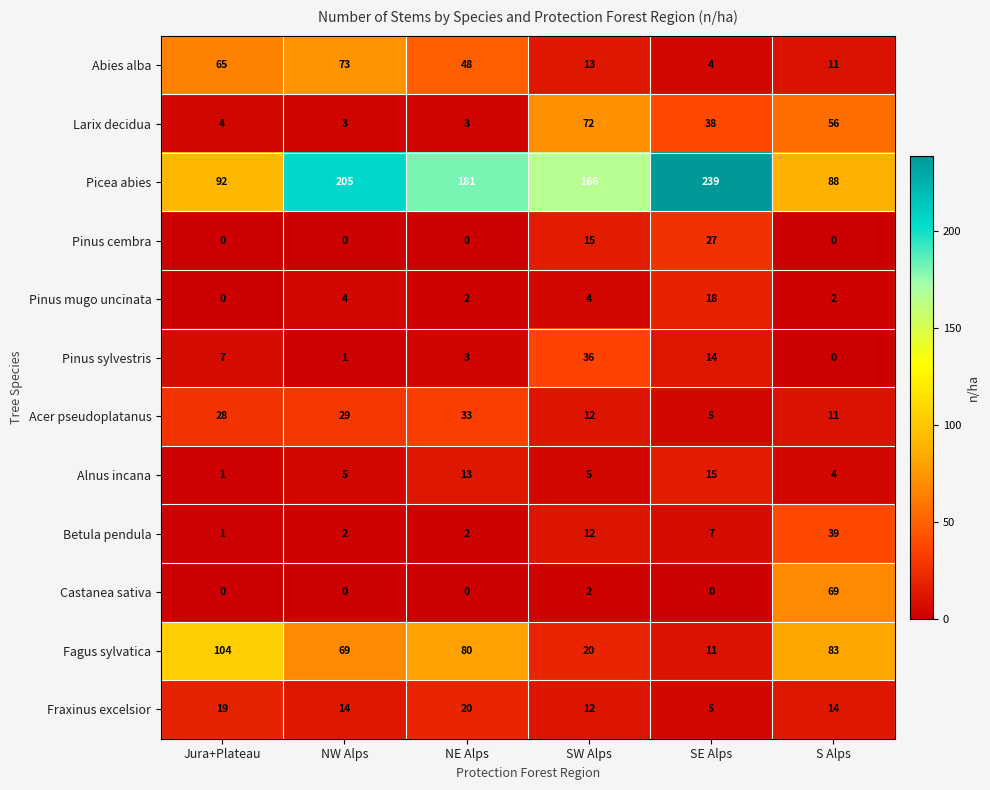

What is the maximum value shown in the chart?

239